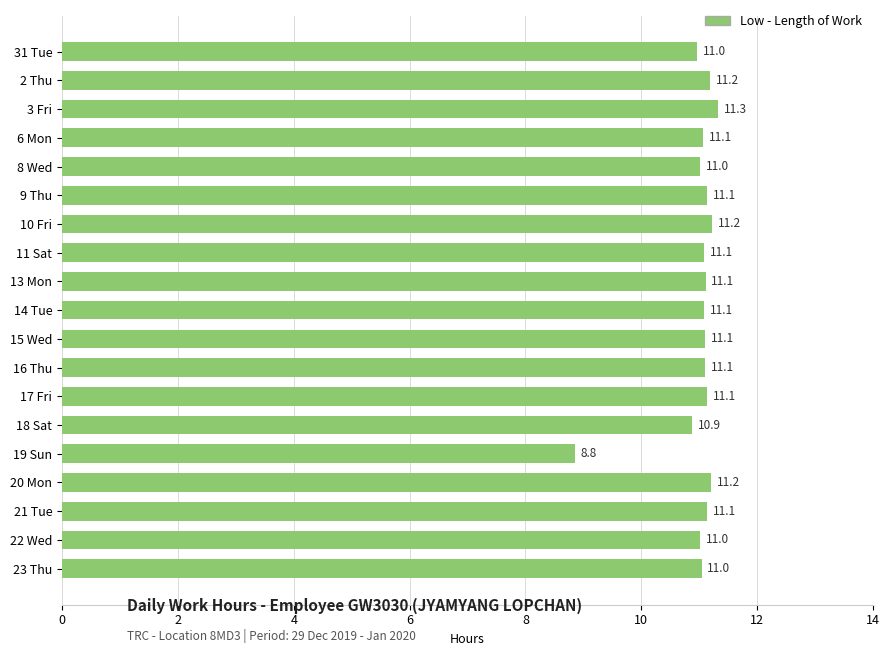

Are the bars grouped side by side (vs. stacked)?

No